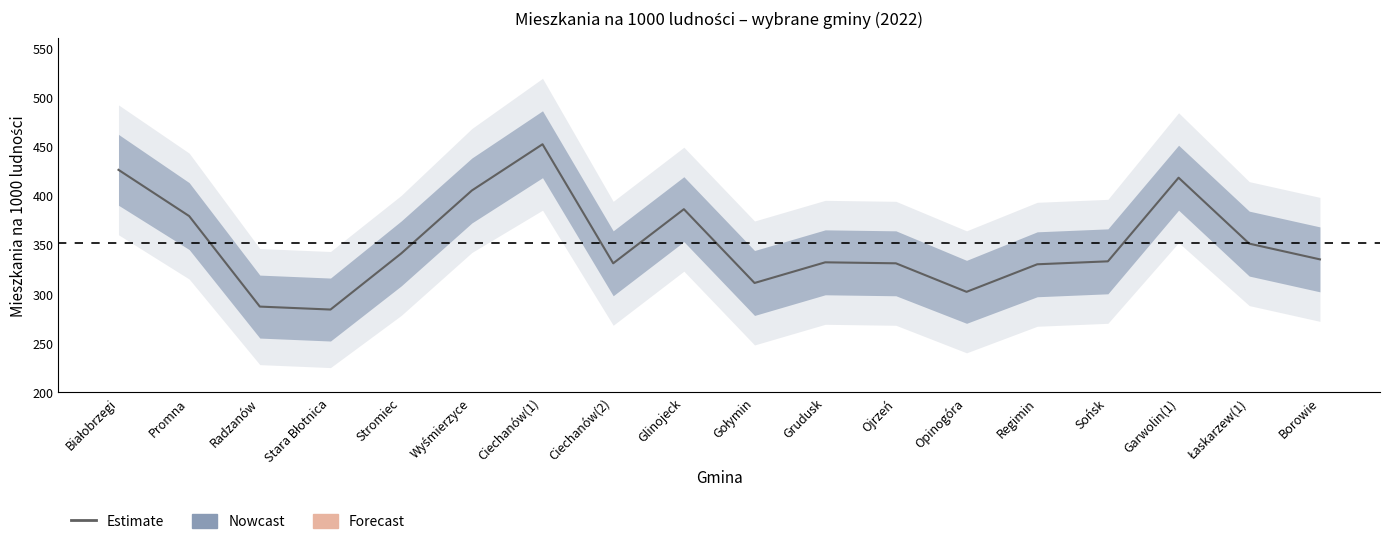

At which label is the value closest to 368?

Promna